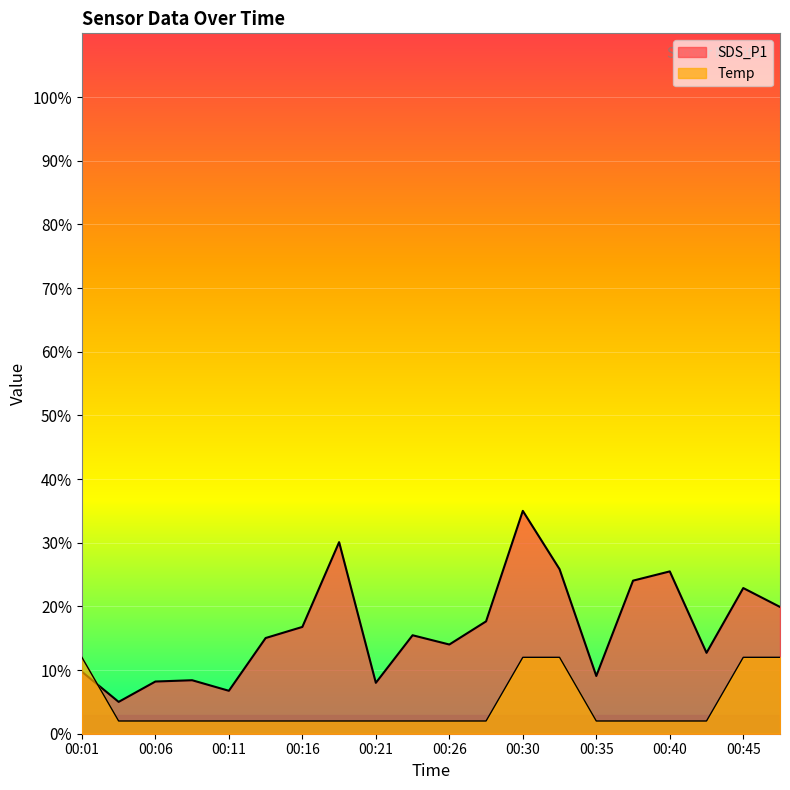

At which label does SDS_P1 reach its minimum?

00:03